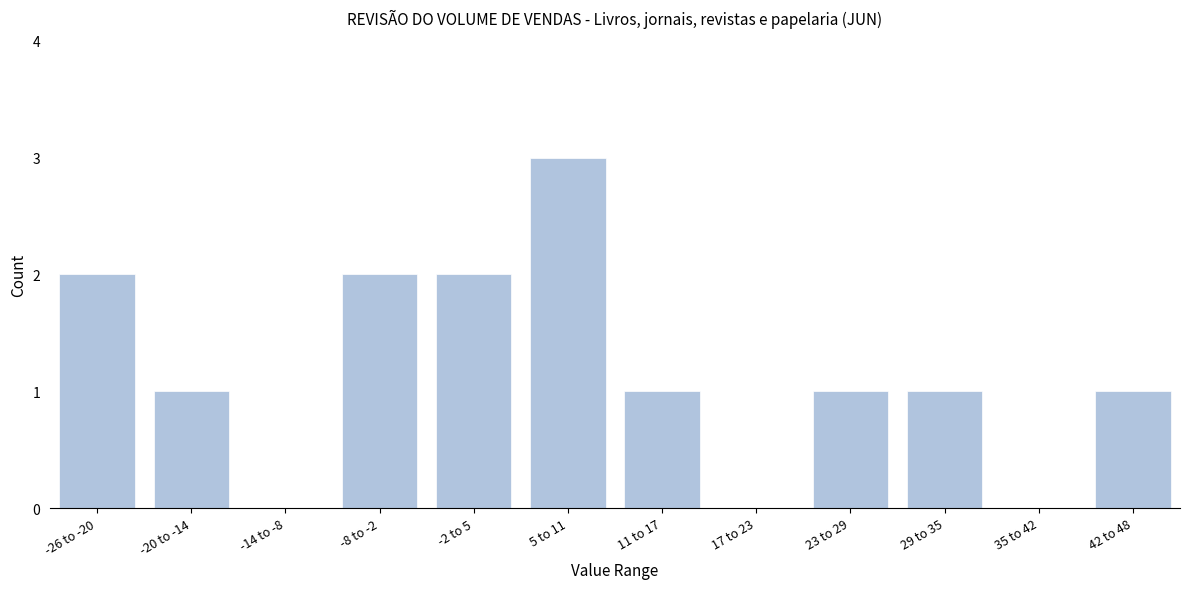

Reading left to right, what are all the values shown in this chart?

-26 to -20=2	-20 to -14=1	-14 to -8=0	-8 to -2=2	-2 to 5=2	5 to 11=3	11 to 17=1	17 to 23=0	23 to 29=1	29 to 35=1	35 to 42=0	42 to 48=1